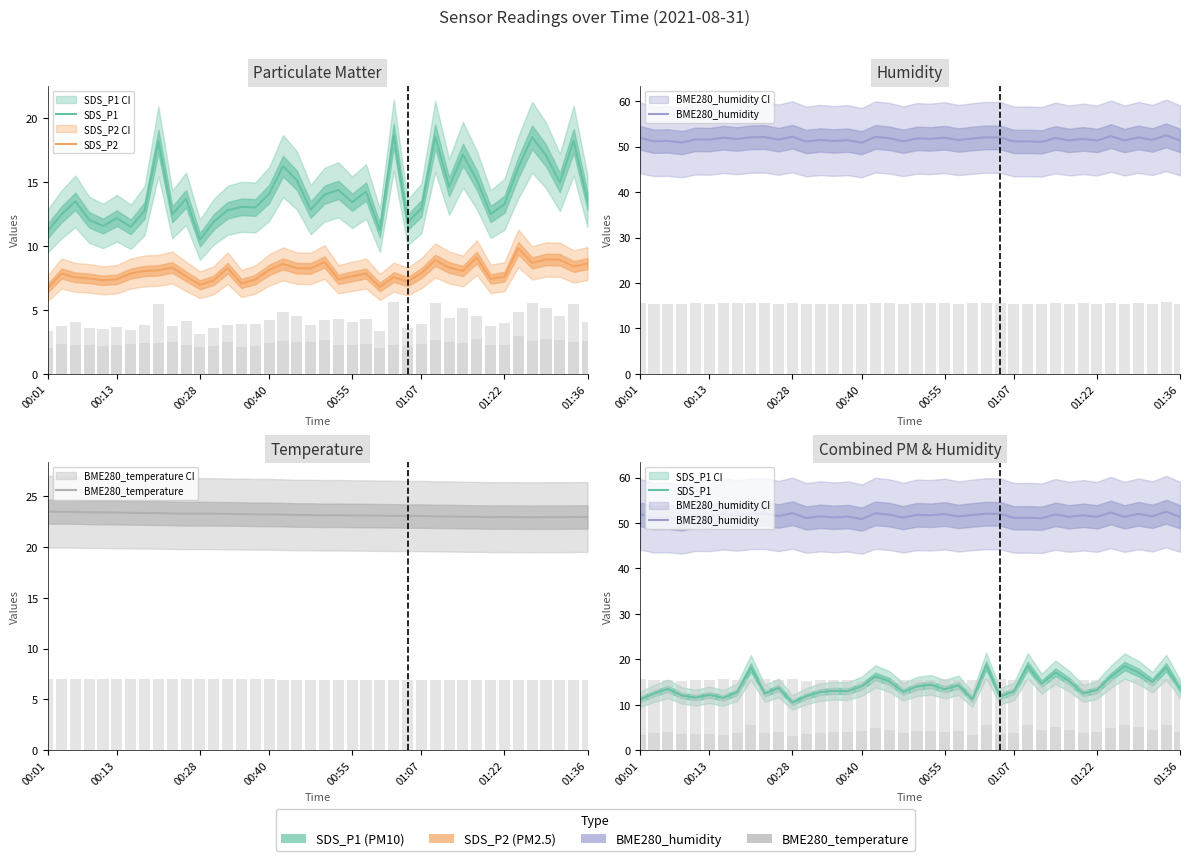

Is it true that BME280_humidity equals 21.7 at 00:55?

False